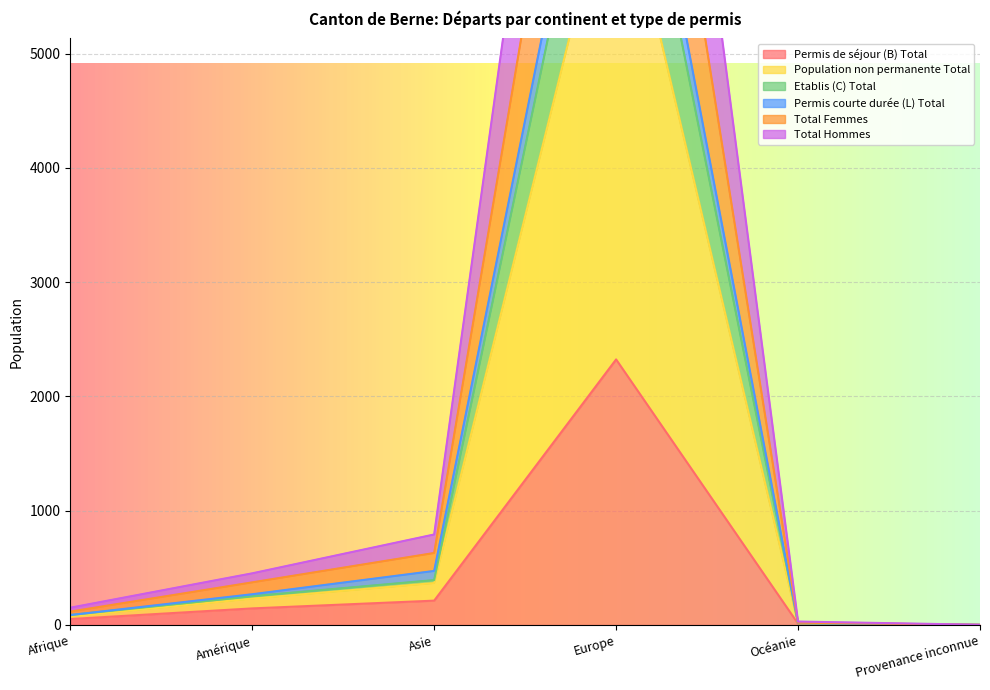

What is the total value across all series at Amérique?

1722